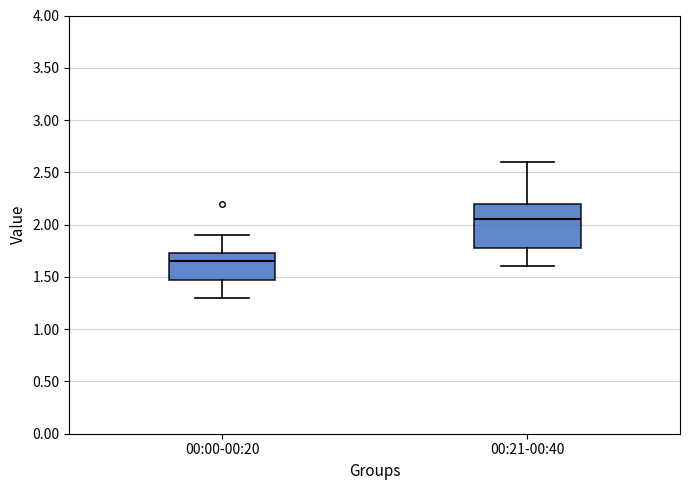

Reading left to right, transcribe this box plot: for each box, give where its median line is, the range the box spans, and where its two whiskers end, as read against the y-axis. The values are not printed on the chart, so give them approximately, as read against the axis.

00:00-00:20: median 1.65, box 1.50 to 1.75, whiskers 1.30 to 1.90
00:21-00:40: median 2.05, box 1.80 to 2.20, whiskers 1.60 to 2.60